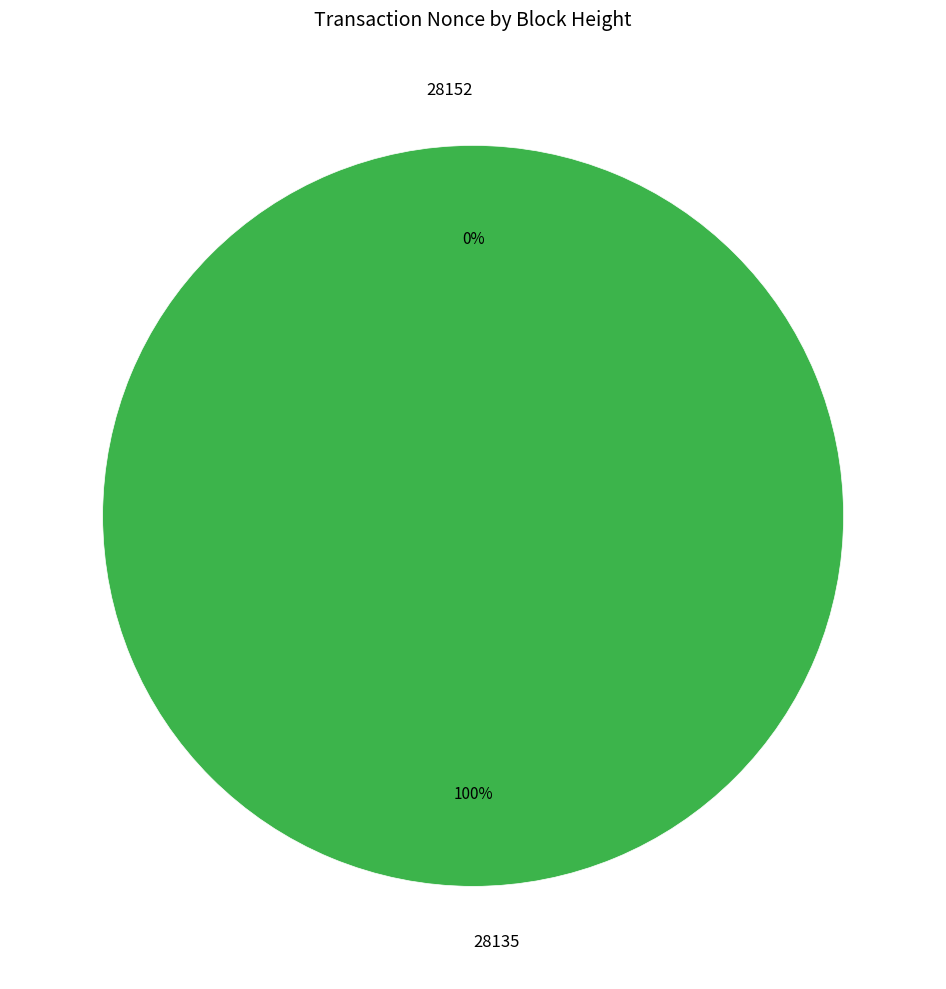

To the nearest percent, what portion does 28135 represent?

100%